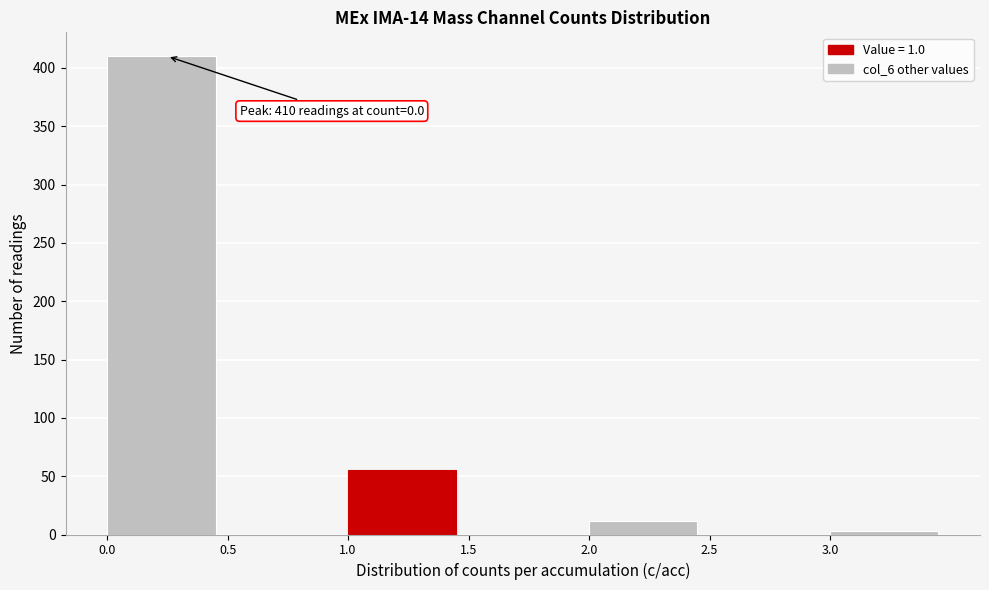

Over which range of the x-axis is the bar tallest?

0.0 to 0.5